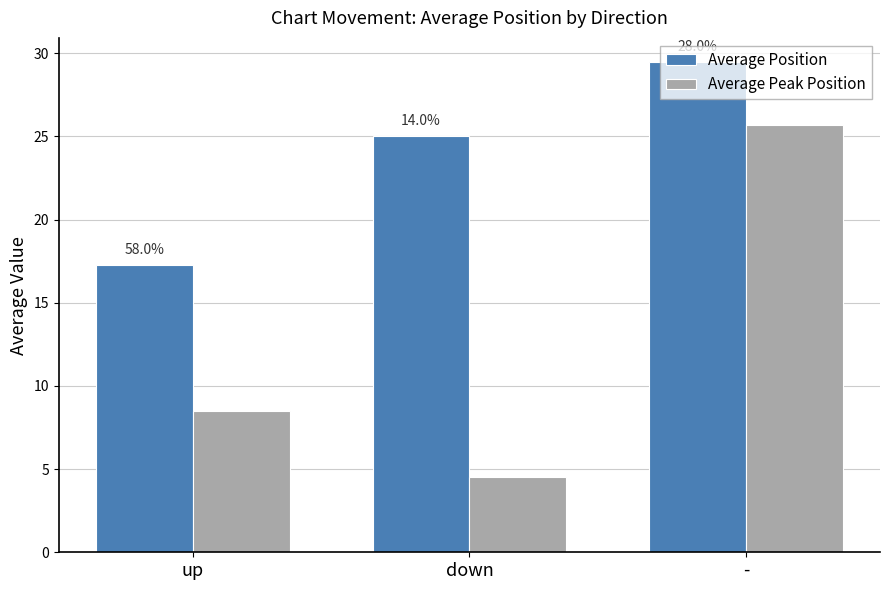

Where does the Average Position series first go above 25?

-